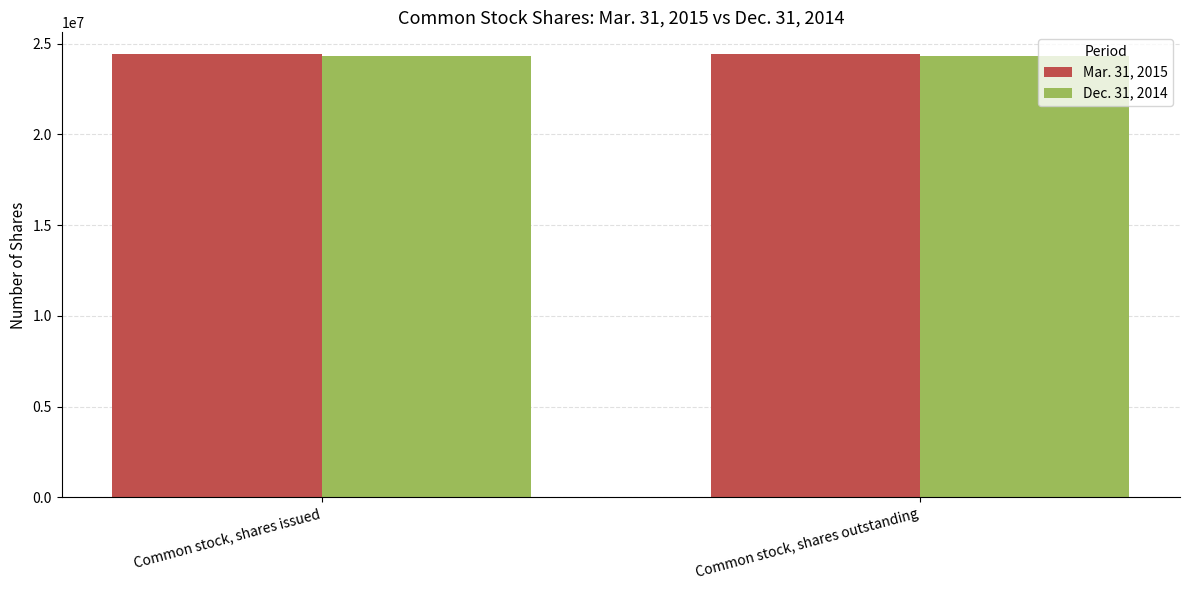

What is the value of the Mar. 31, 2015 bar at the 2nd from the left?

24402371